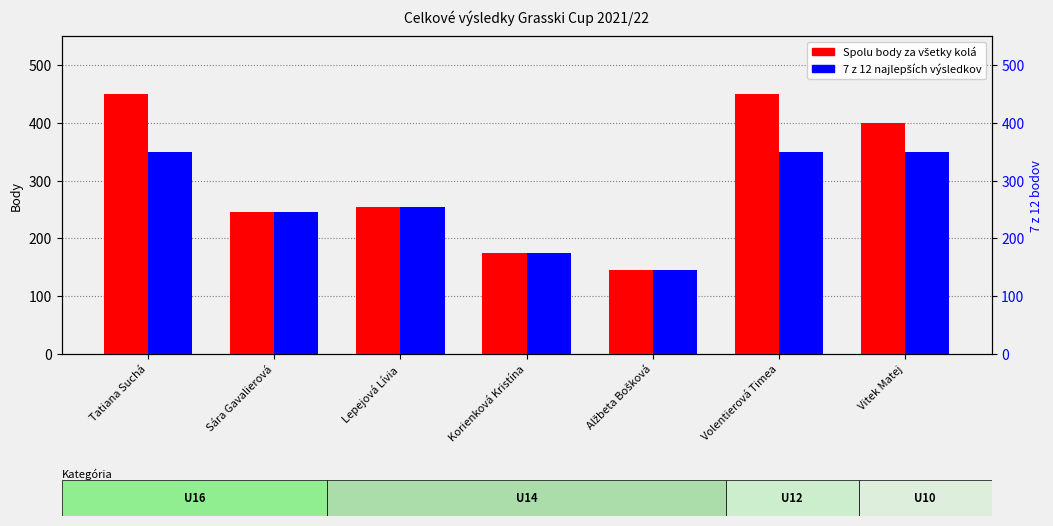

What is the average value of the 7 z 12 series?

267